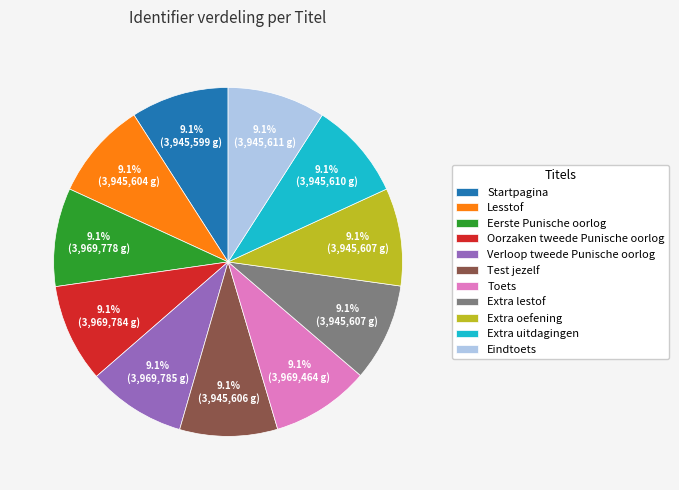

Is there any slice that represents more than half of the pie?

No